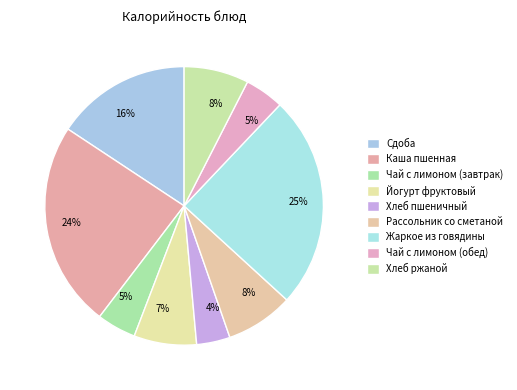

How many slices are in this pie chart?

9